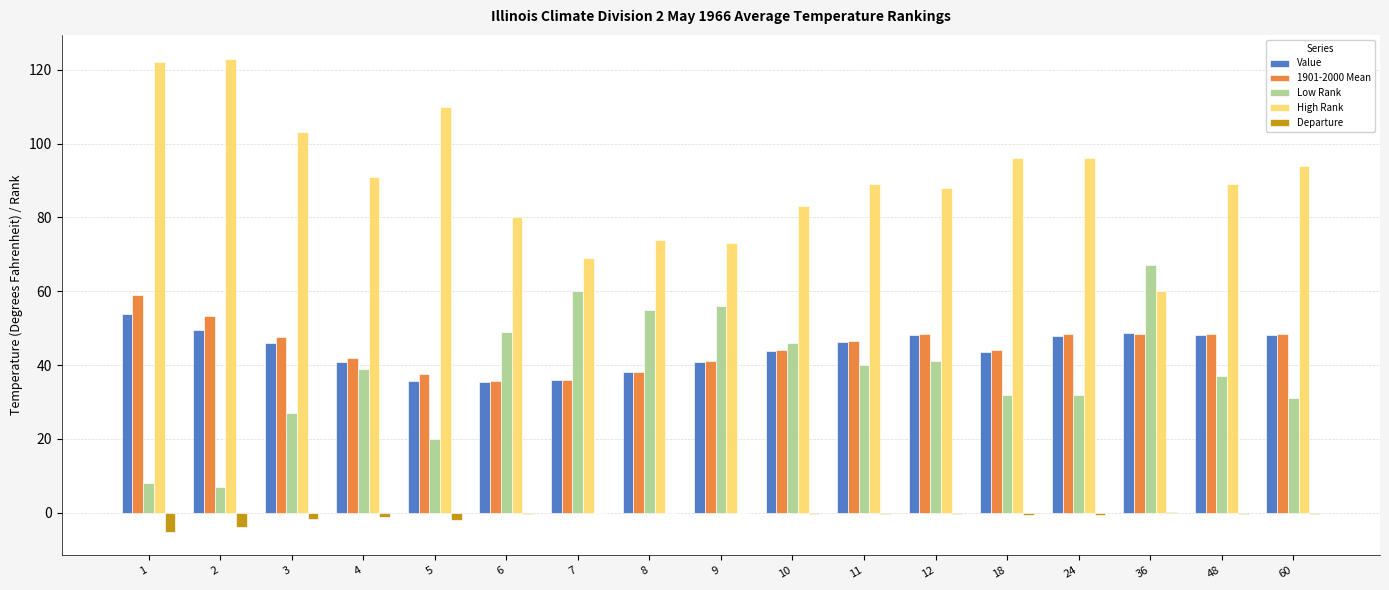

How many series are shown in this chart?

5